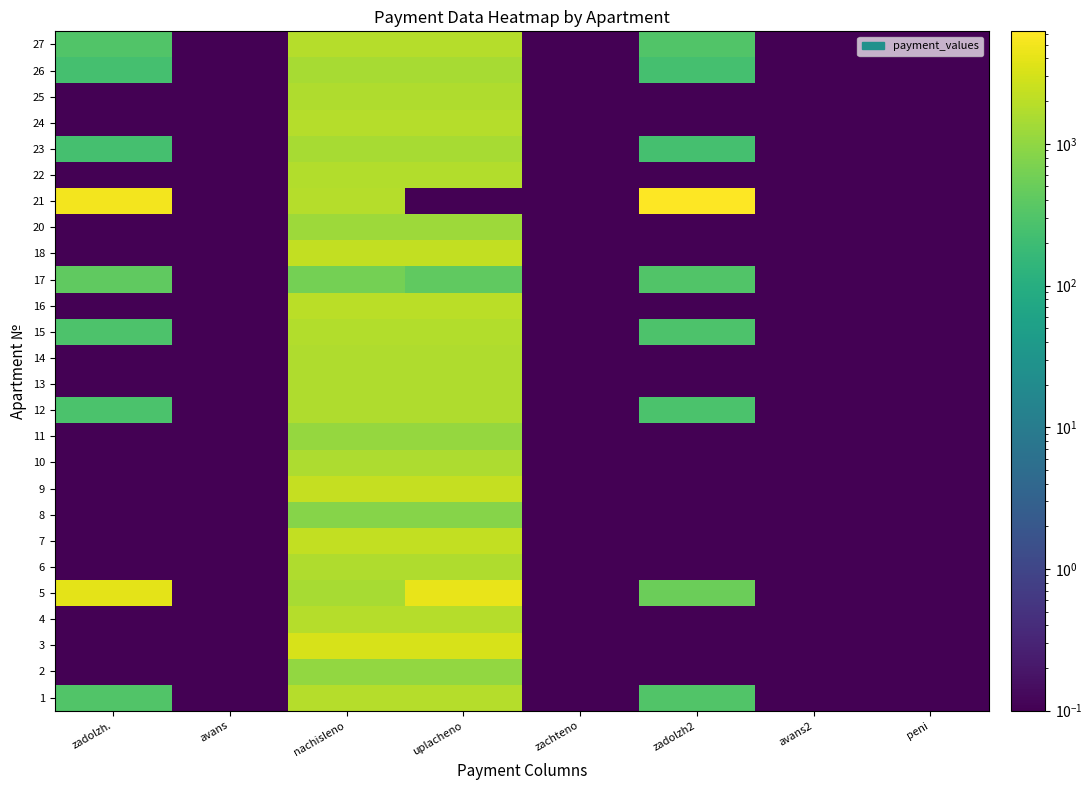

Which label corresponds to the largest value in the chart?

zadolzh2